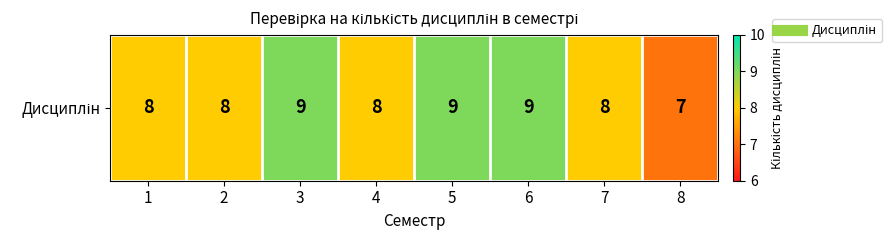

The chart shows a value of 14 at 3. True or false?

False